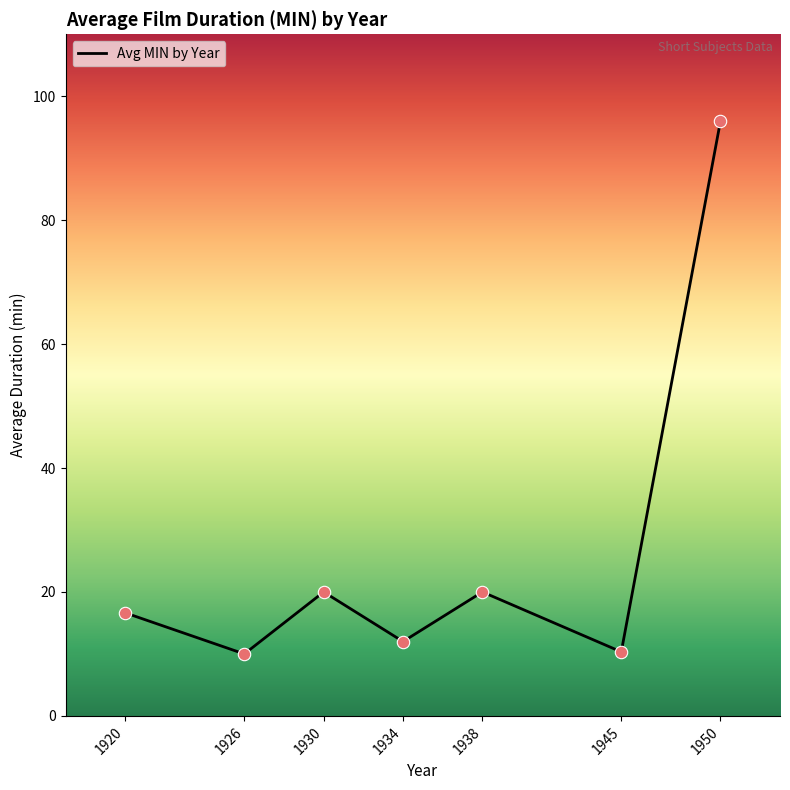

What is the change in value from 1934 to 1950?

+84.0